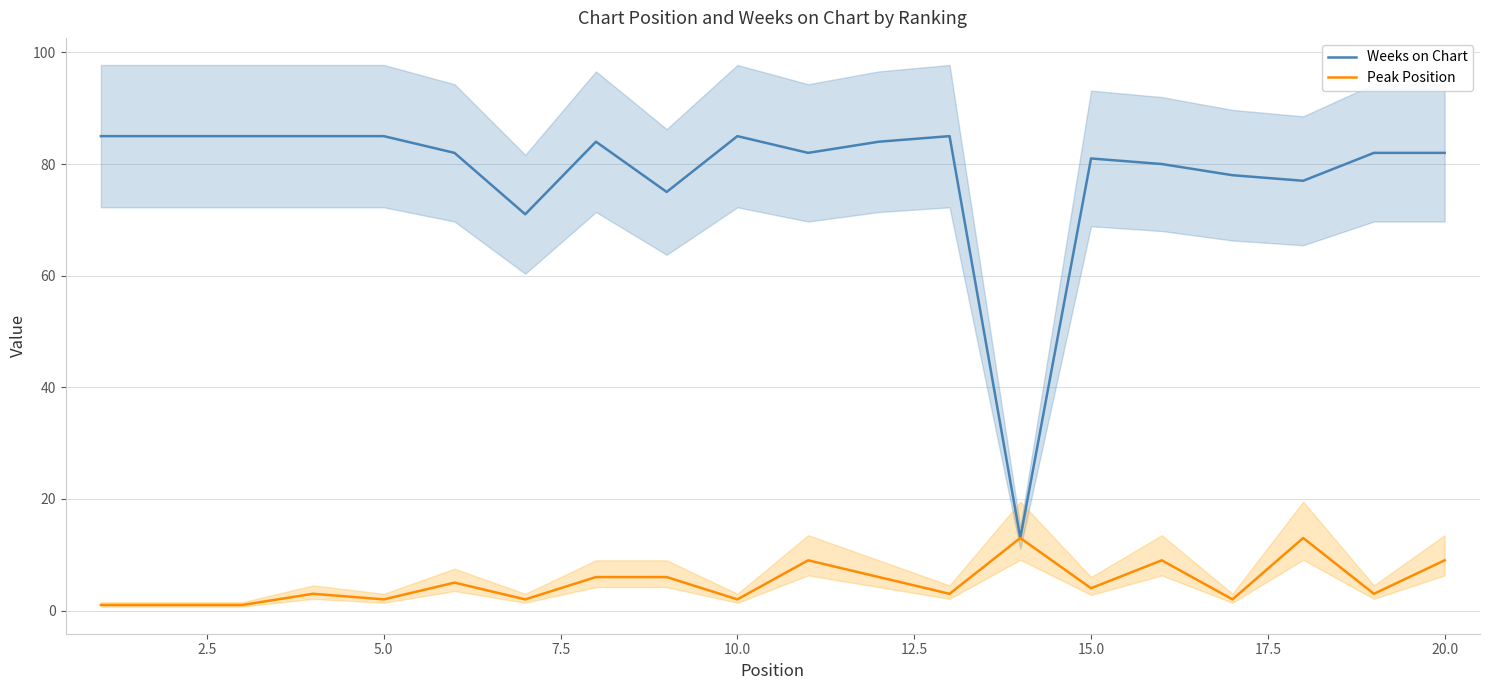

The value of Weeks on Chart at 15 is 80. True or false?

True